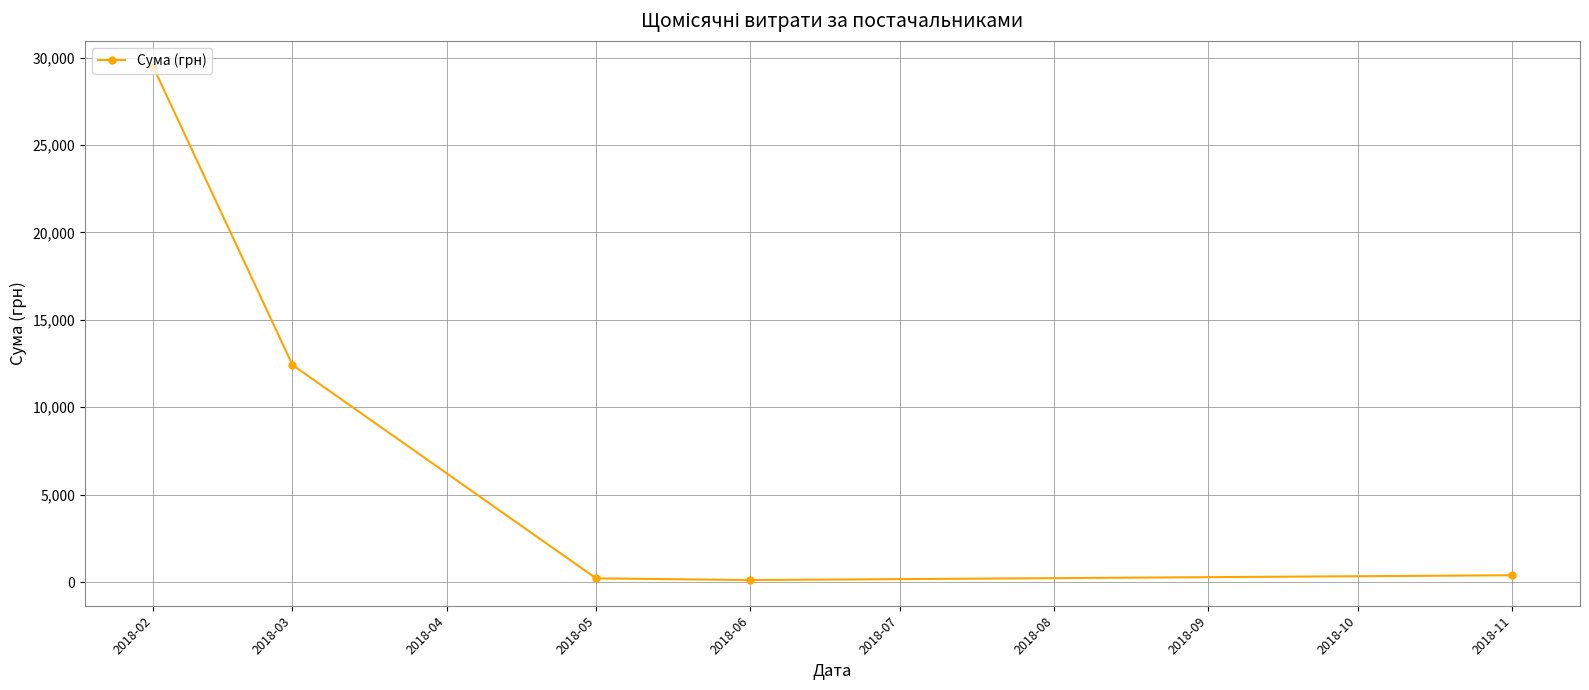

What is the difference between the maximum and second lowest values?

29273.2